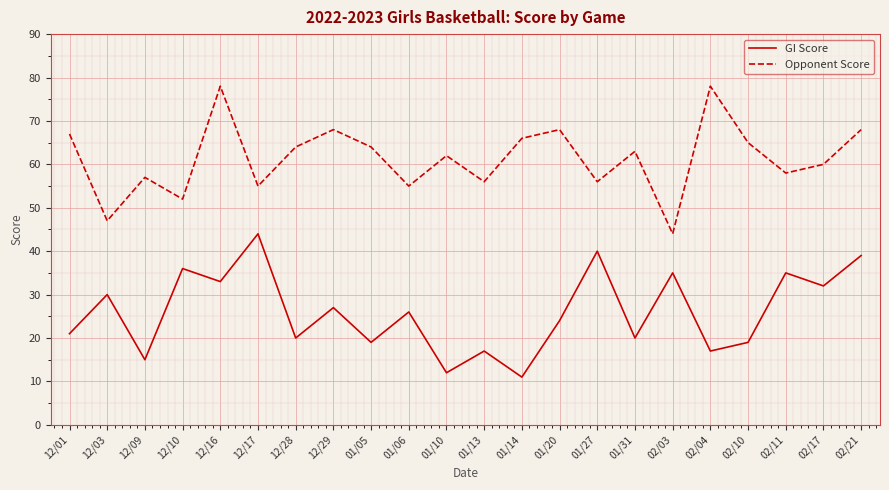

What are all the series names shown in the legend?

GI Score, Opponent Score